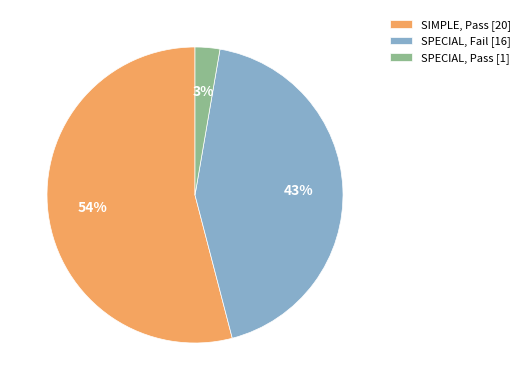

Which has a higher value, SPECIAL, Fail [16] or SIMPLE, Pass [20]?

SIMPLE, Pass [20]